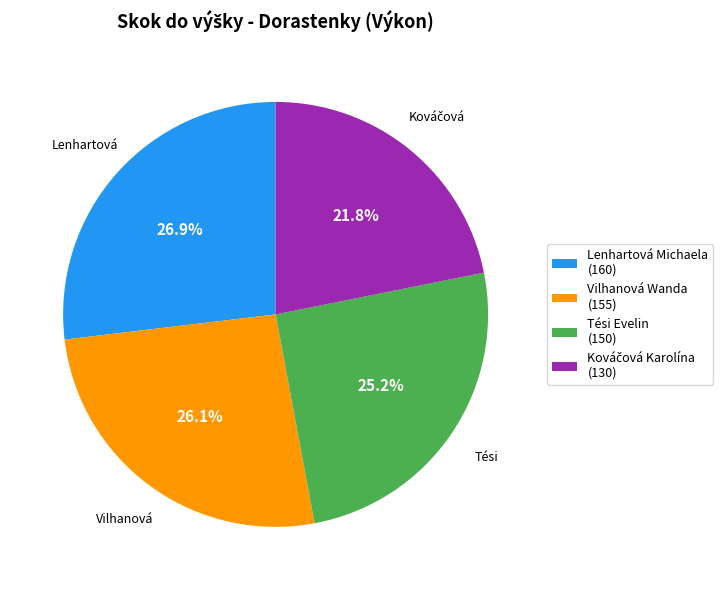

True or false: Vilhanová Wanda accounts for 36% of the total.

False